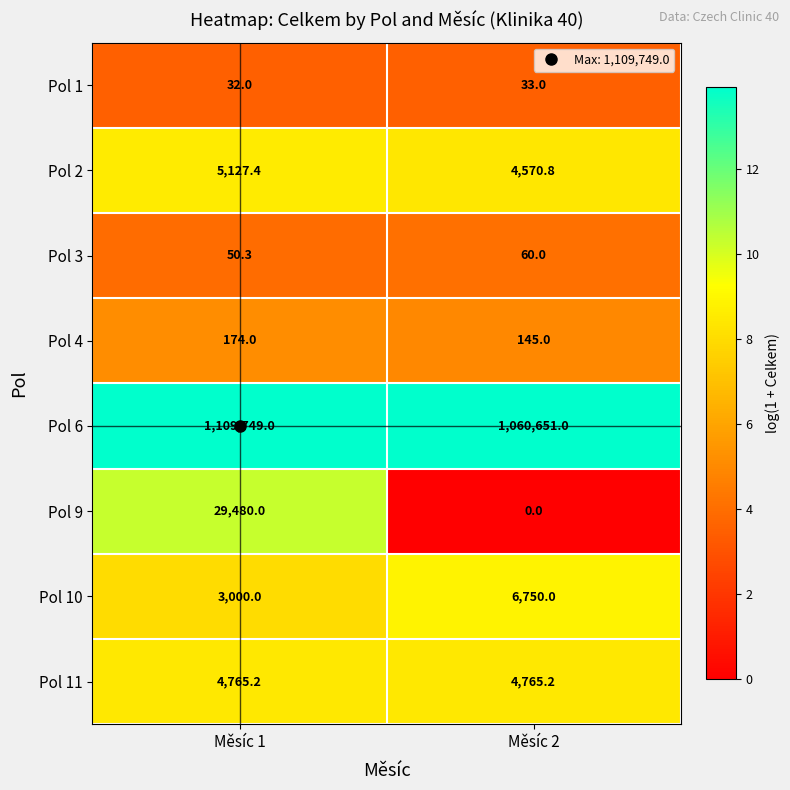

Which series has the widest spread of values?

Pol 6